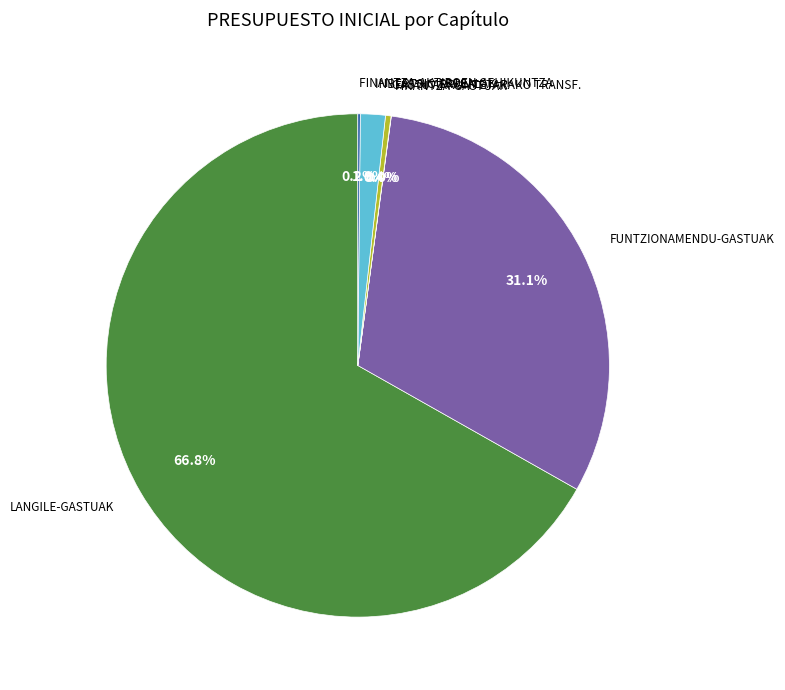

Do GASTU ARRUNTETARAKO TRANSF. and INBERTSIO ERREALAK together represent more than half of the pie?

No